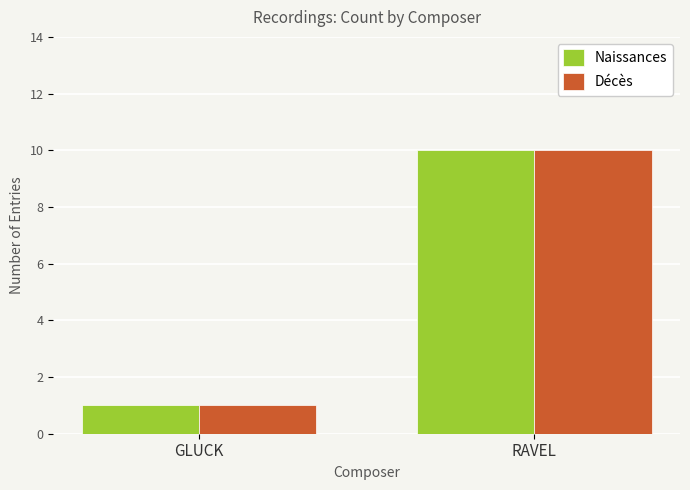

What is the lowest value of the Décès series?

1